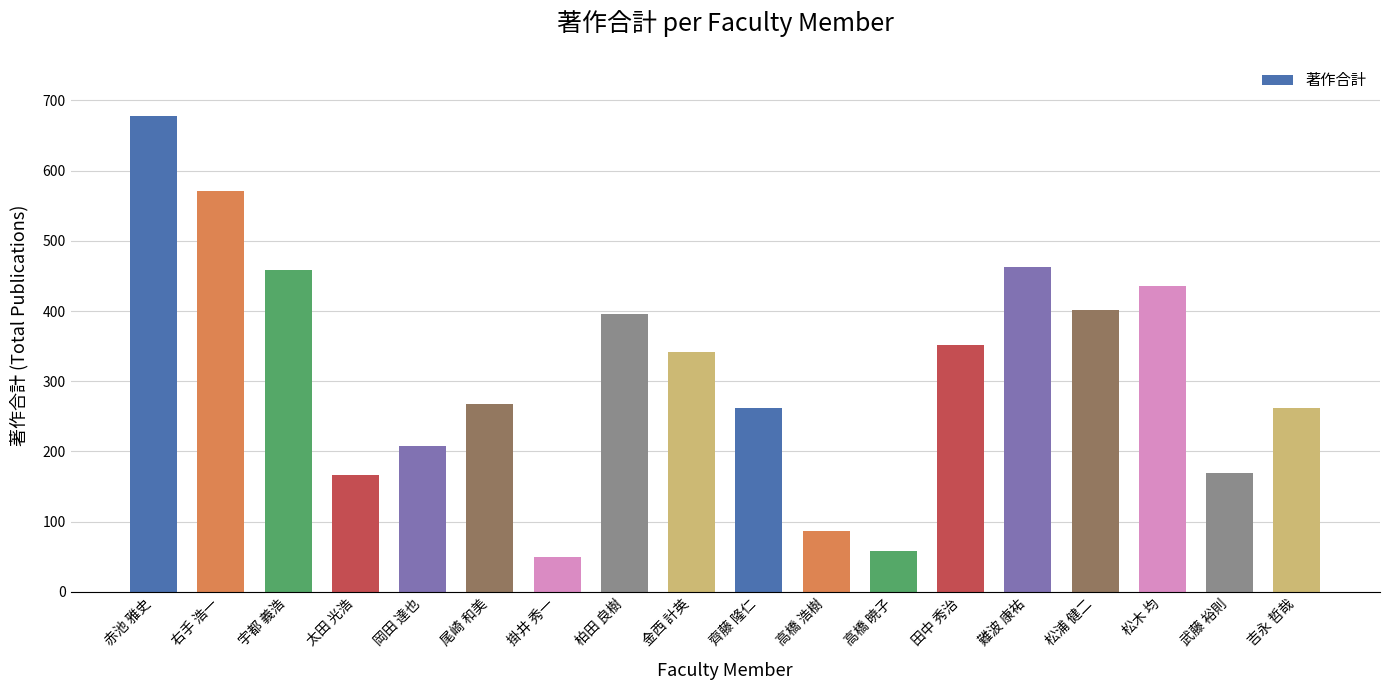

What is the change in value from 右手 浩一 to 宇都 義浩?

-113